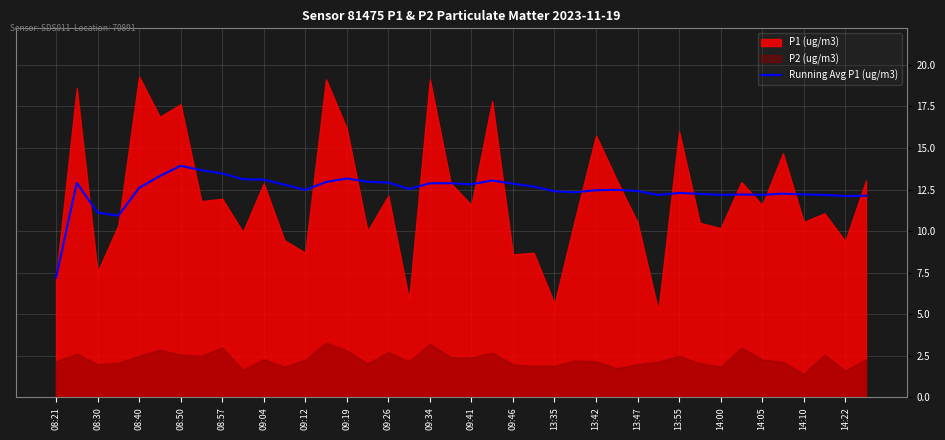

True or false: Running Avg P1 (ug/m3) has a value of 20.8 at 08:40.

False